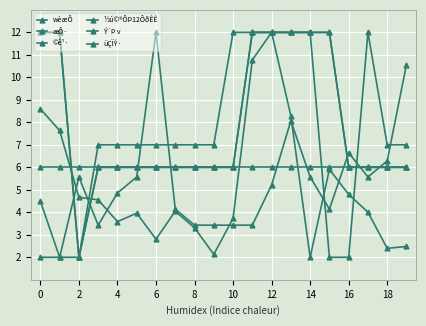

Does the chart display data point markers on the line(s)?

Yes